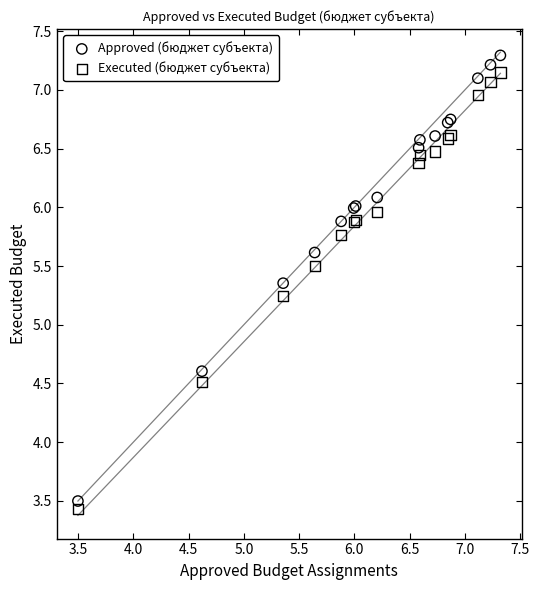

Which series has the widest spread of Y values?

Approved (бюджет субъекта)